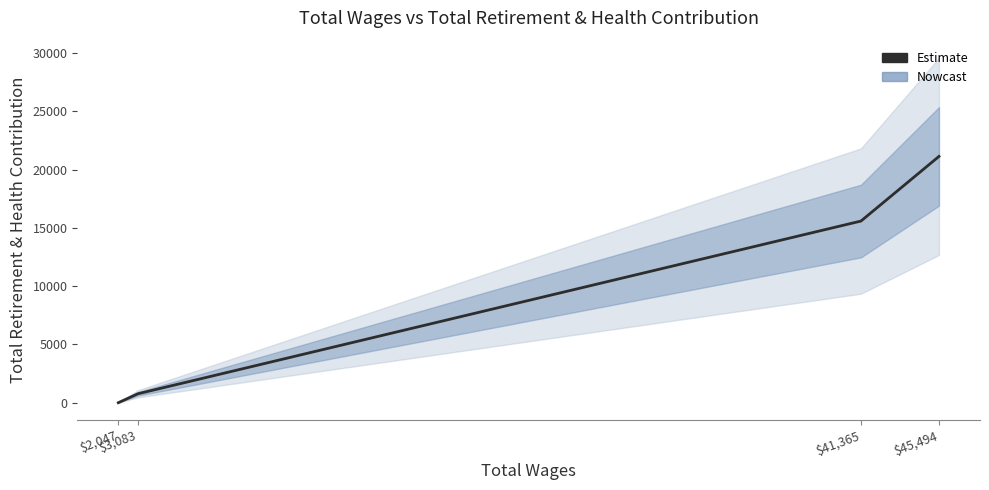

Rank the categories by value from lowest to highest.

$2,047, $3,083, $41,365, $45,494